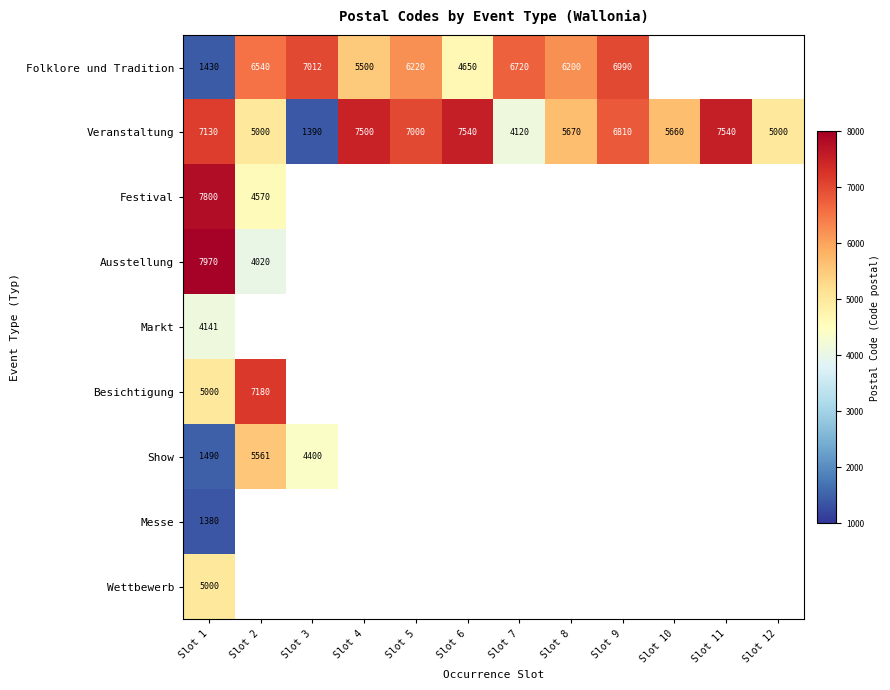

The Folklore und Tradition series shows 4191 at Slot 8. True or false?

False